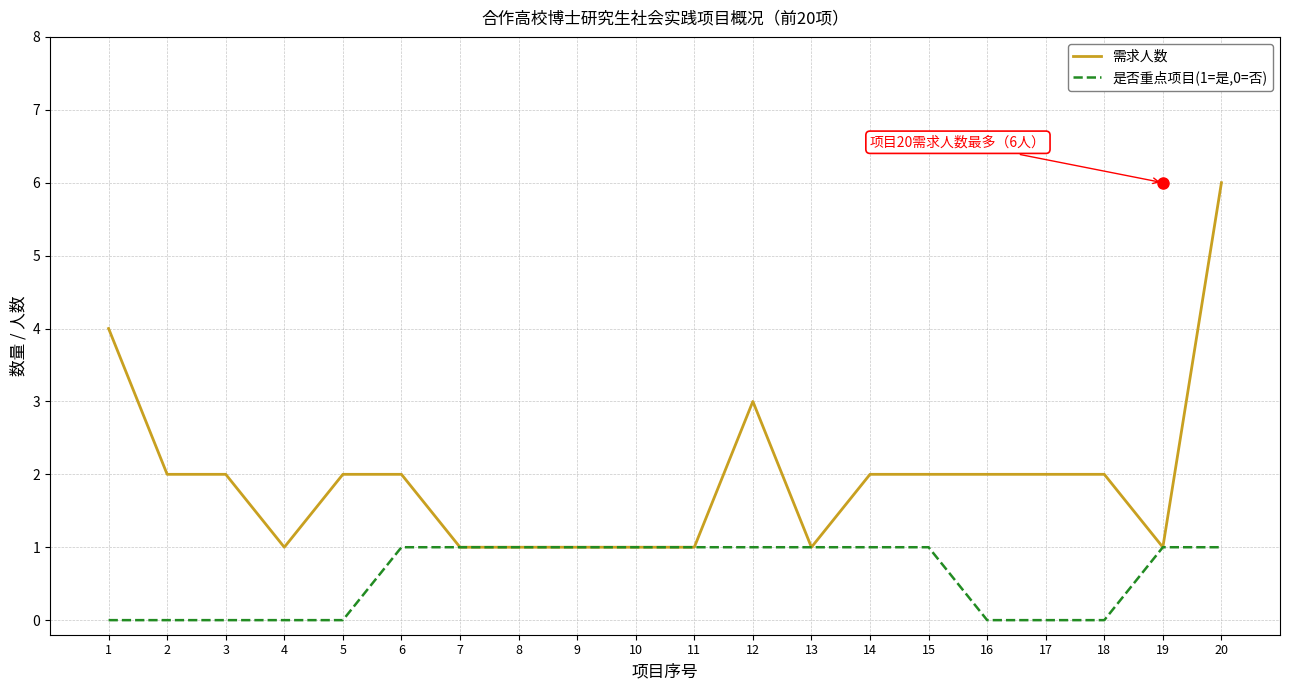

What is the difference between the maximum and minimum values in the 是否重点项目(1=是,0=否) series?

1